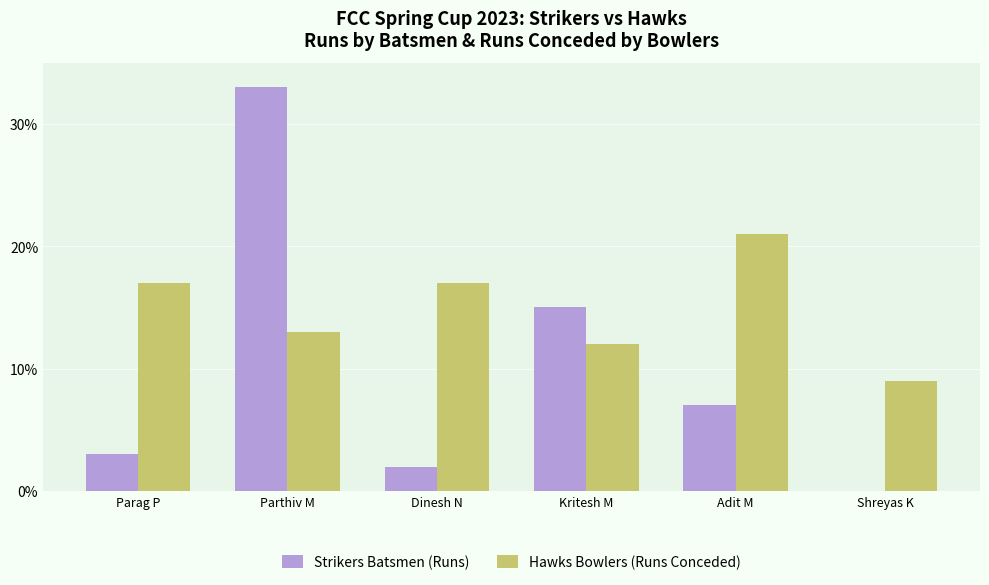

Which category has the highest value in the Hawks Bowlers (Runs Conceded) series?

Adit M